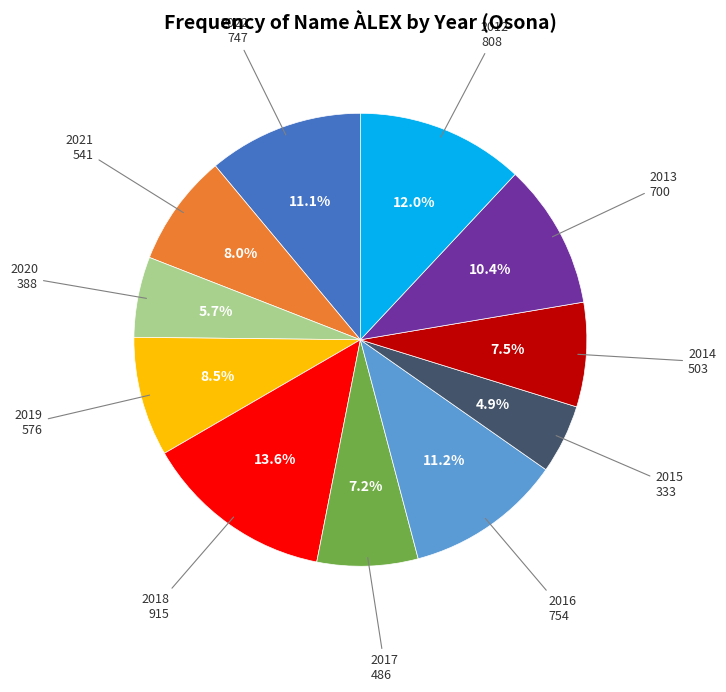

Does any single category account for the majority?

No